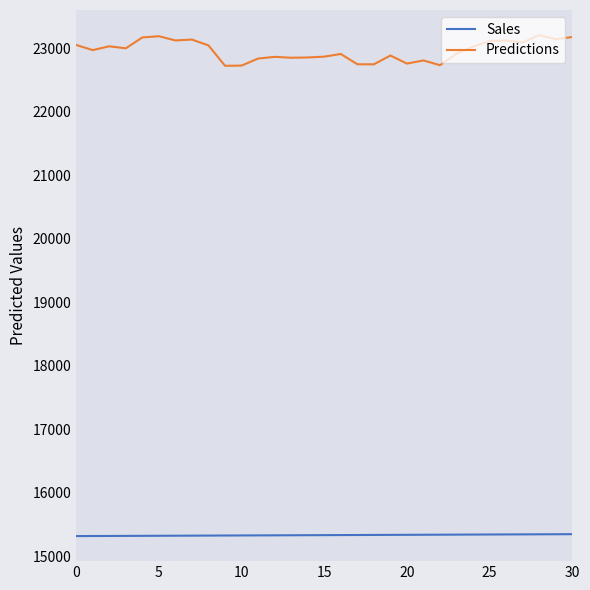

Which series has the largest total across all categories?

Predictions